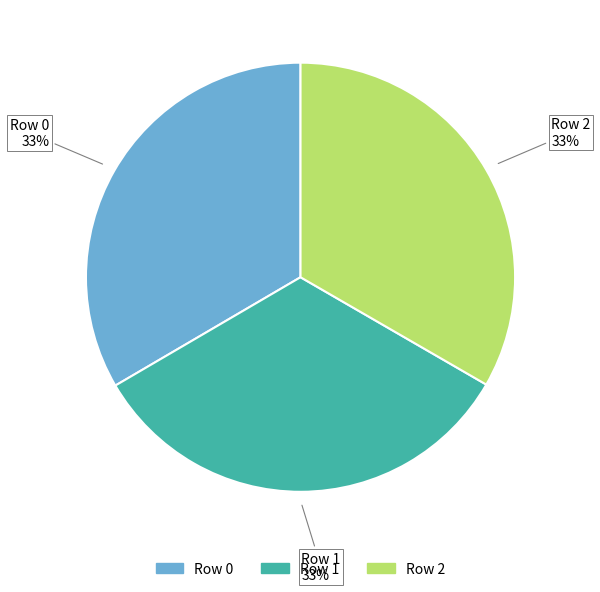

Is the sum of Row 2 and Row 1 greater than half?

Yes